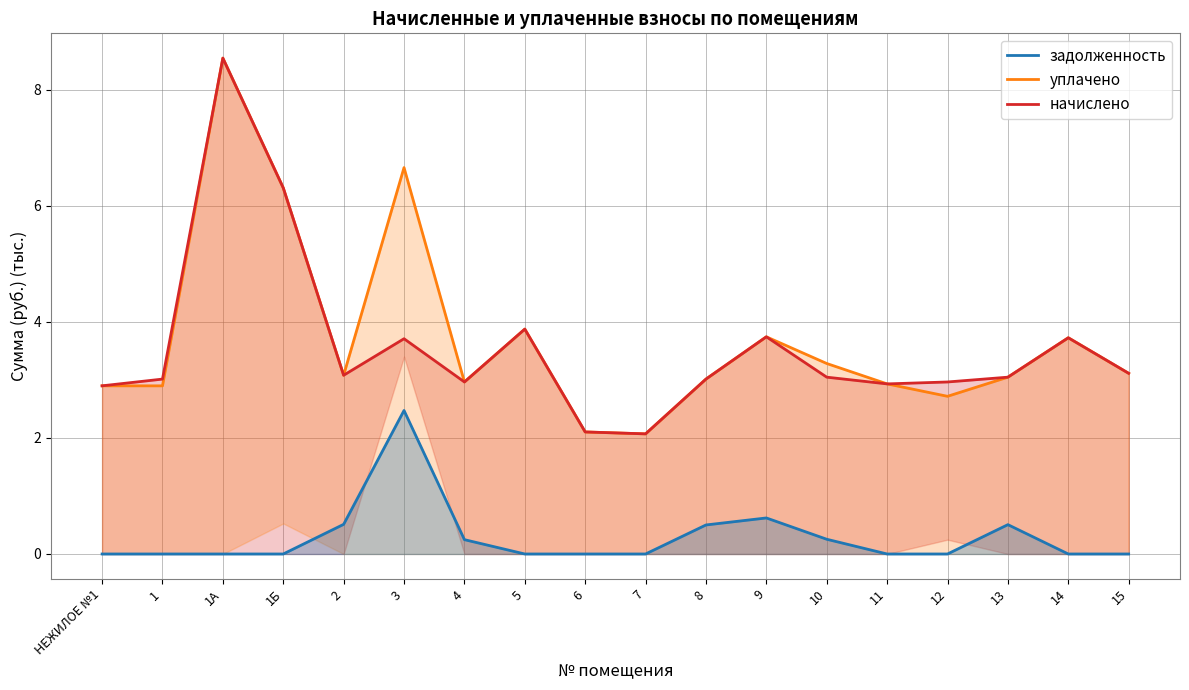

True or false: уплачено has a value of 3.0 at 13.

True